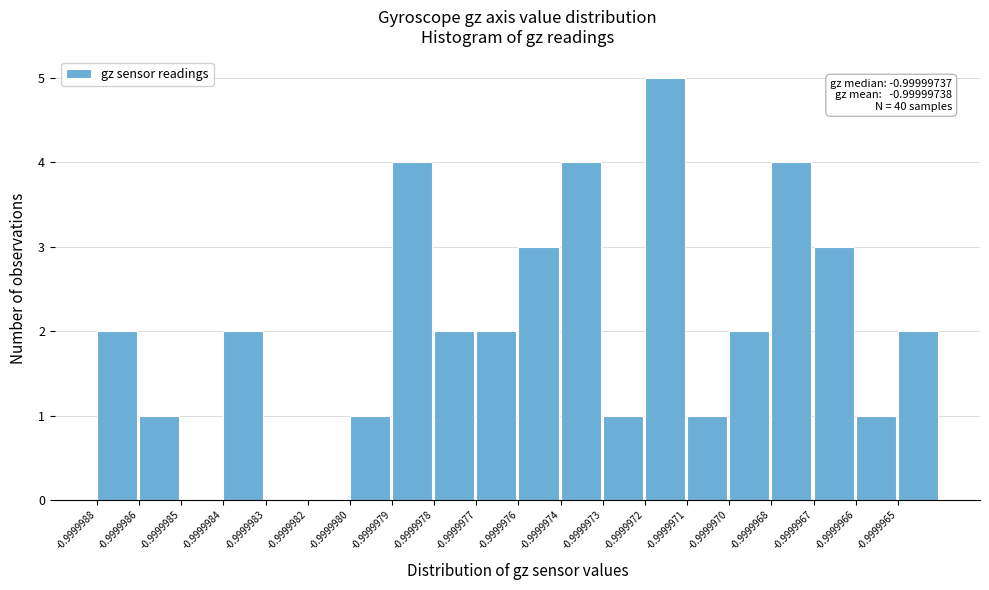

Reading right to left, what are all the values shown in this chart?

-0.9999965=2	-0.9999966=1	-0.9999967=3	-0.9999968=4	-0.9999970=2	-0.9999971=1	-0.9999972=5	-0.9999973=1	-0.9999974=4	-0.9999976=3	-0.9999977=2	-0.9999978=2	-0.9999979=4	-0.9999980=1	-0.9999982=0	-0.9999983=0	-0.9999984=2	-0.9999985=0	-0.9999986=1	-0.9999988=2